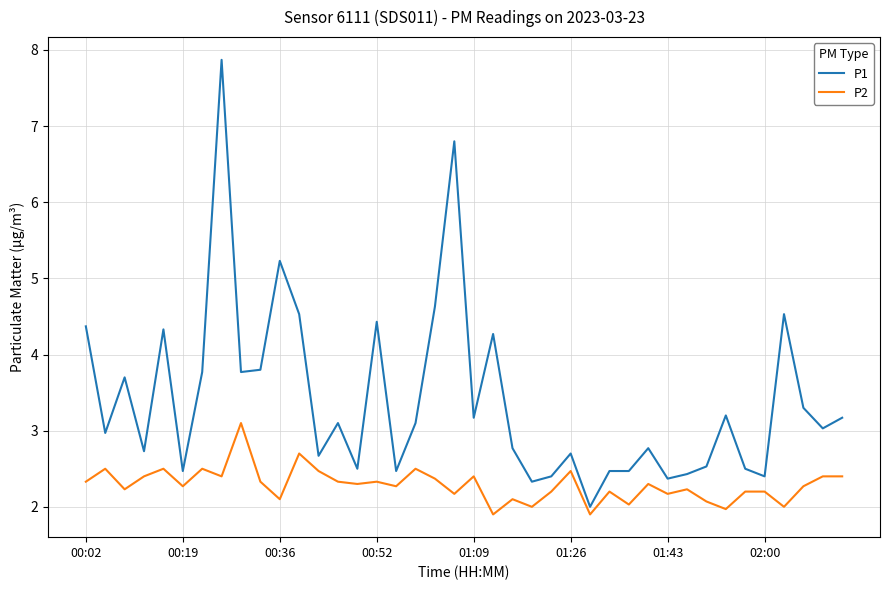

What is the average value of the P2 series?

2.3